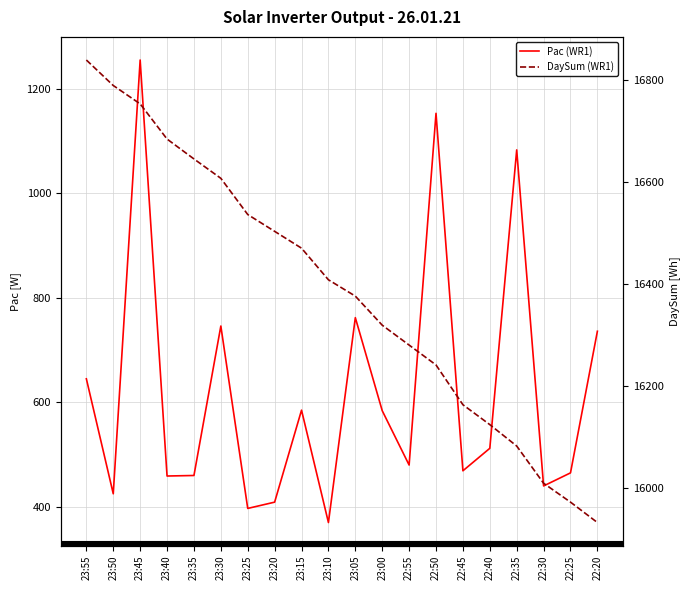

Reading right to left, transcribe all the data shown in this chart.

Pac (WR1): 22:20=736	22:25=465	22:30=440	22:35=1083	22:40=512	22:45=469	22:50=1153	22:55=480	23:00=584	23:05=762	23:10=370	23:15=585	23:20=409	23:25=397	23:30=746	23:35=460	23:40=459	23:45=1255	23:50=425	23:55=645
DaySum (WR1): 22:20=15933	22:25=15973	22:30=16010	22:35=16083	22:40=16125	22:45=16164	22:50=16242	22:55=16281	23:00=16320	23:05=16377	23:10=16409	23:15=16471	23:20=16504	23:25=16537	23:30=16608	23:35=16646	23:40=16685	23:45=16754	23:50=16790	23:55=16840